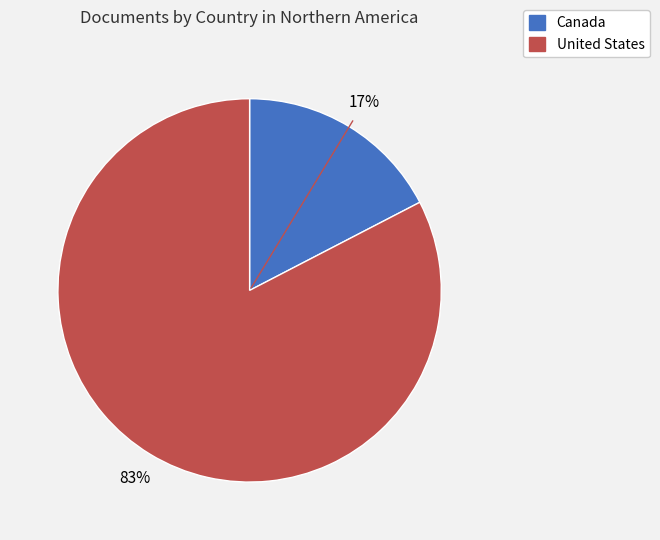

Rank the categories by value from lowest to highest.

Canada, United States